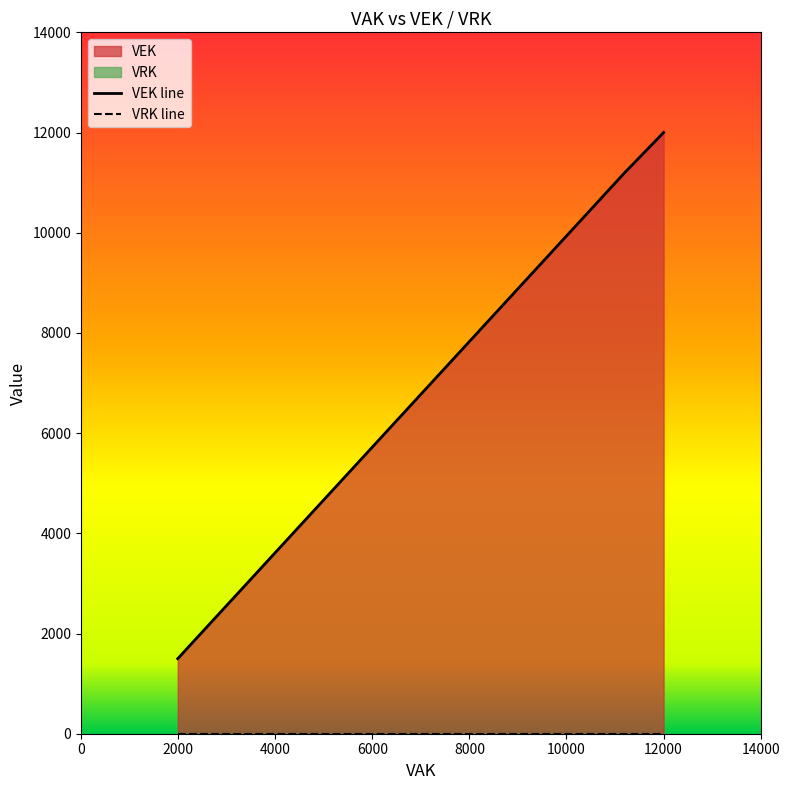

What is the average value?

9576